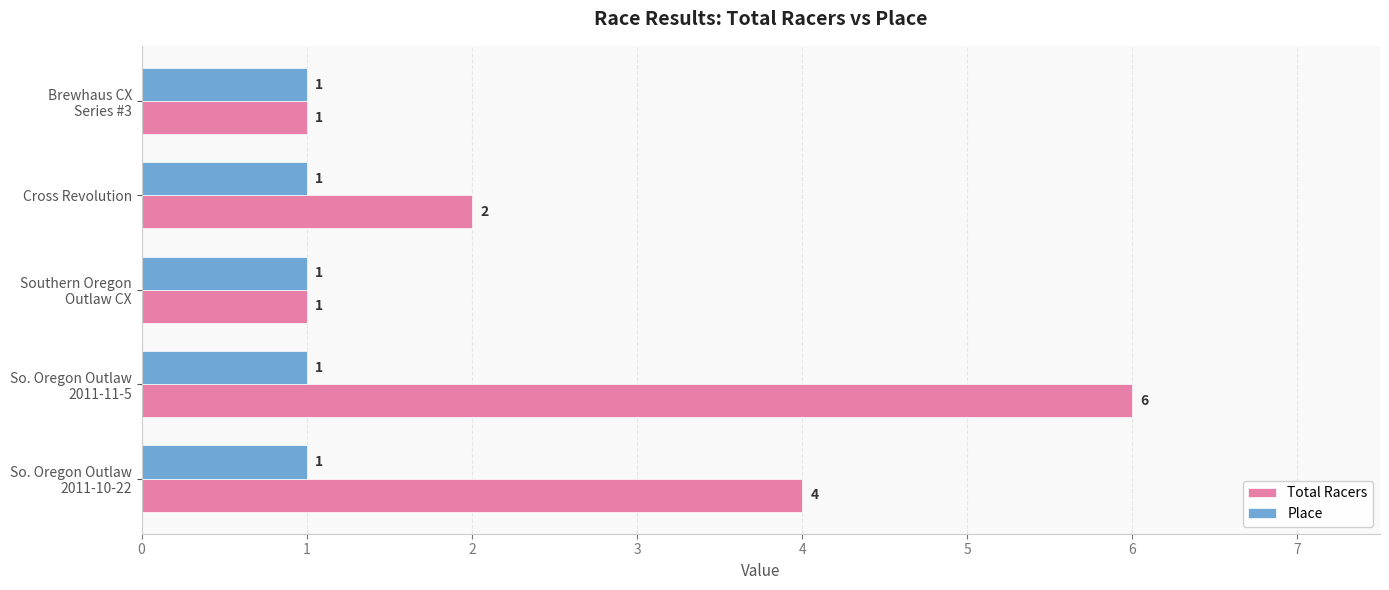

The value of Place at Cross Revolution is 1. True or false?

True